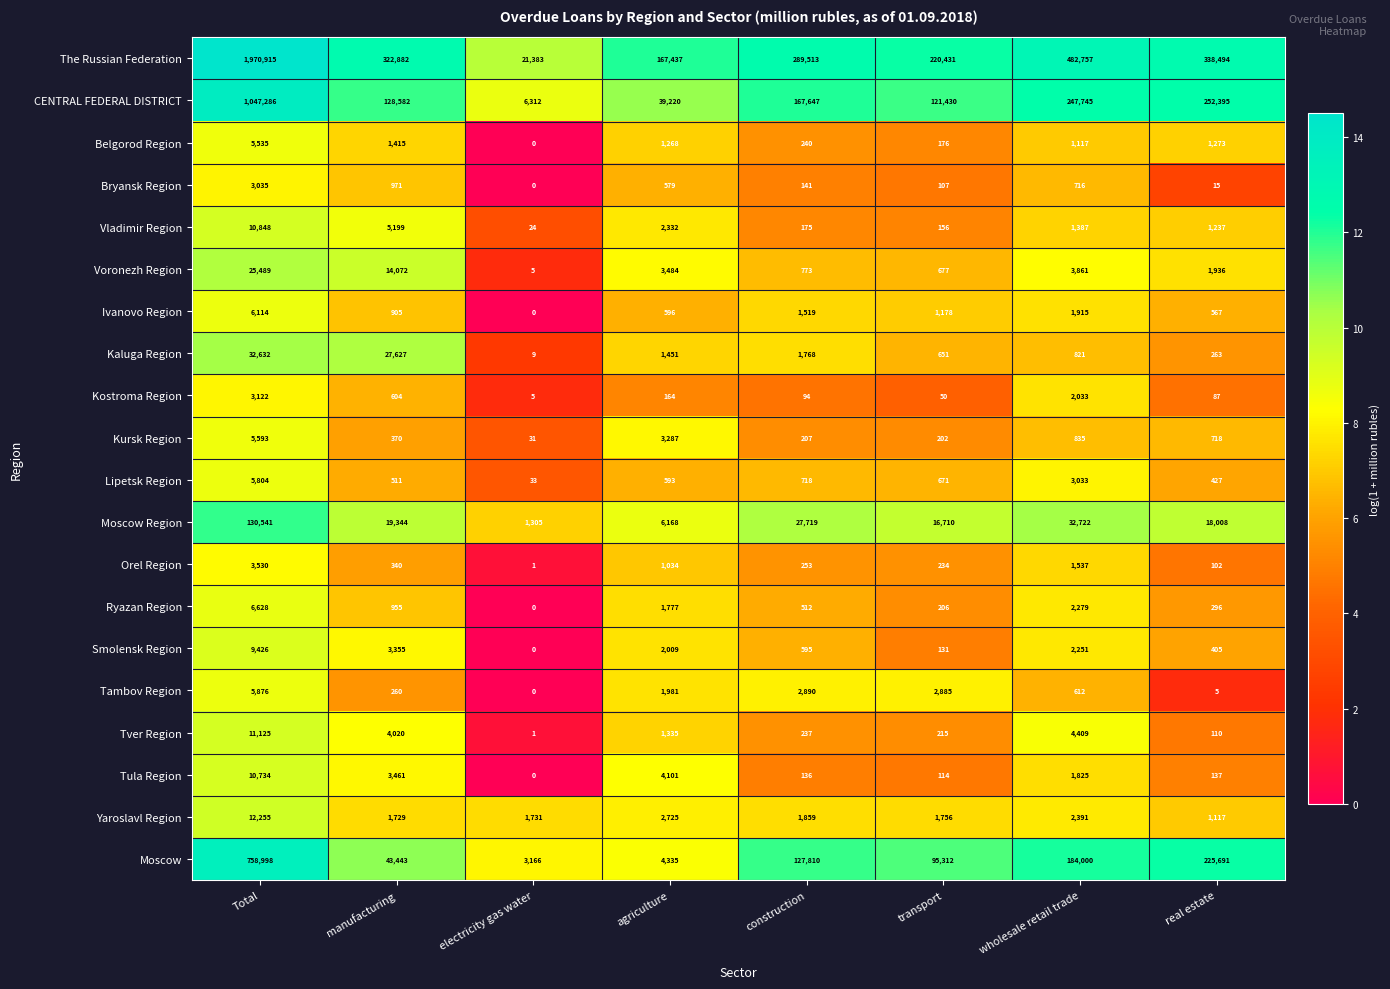

What value does the Voronezh Region series have at construction?

773